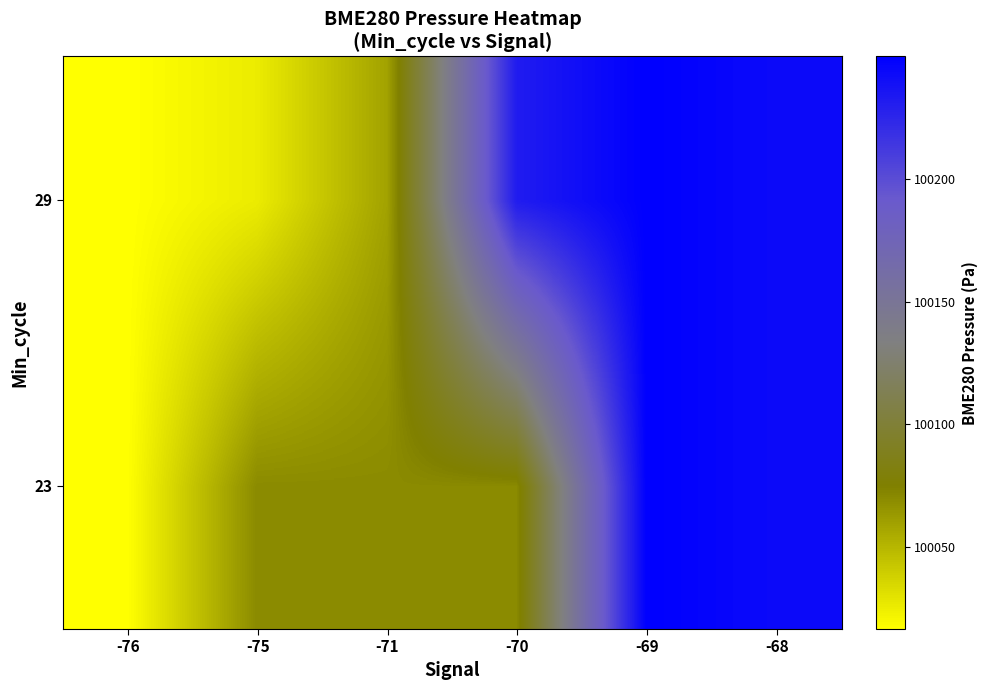

What is the total value across all series at -68?

200486.0